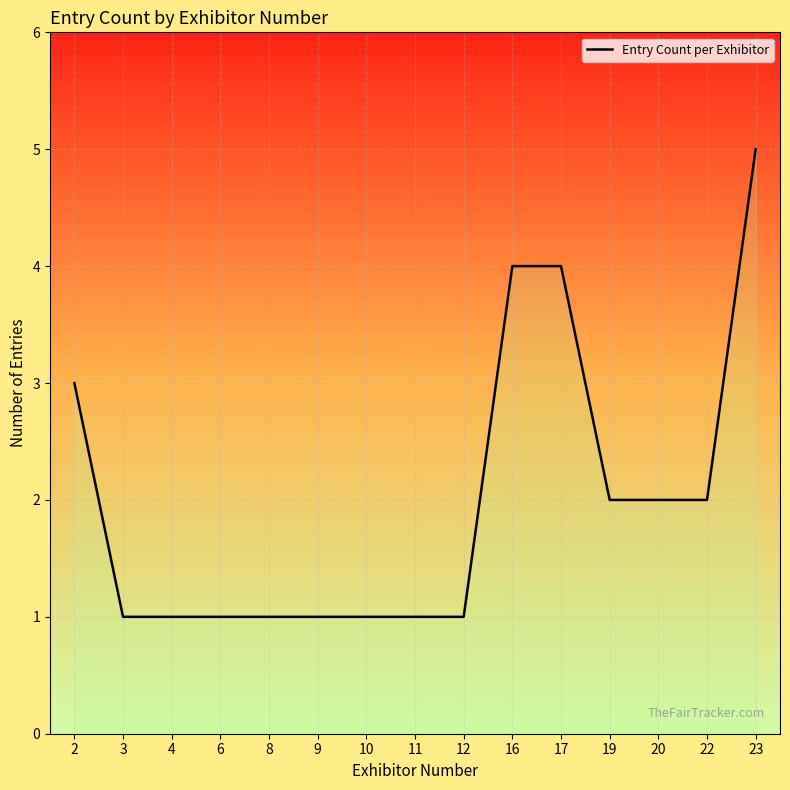

Is this an area chart (filled region under the line)?

No